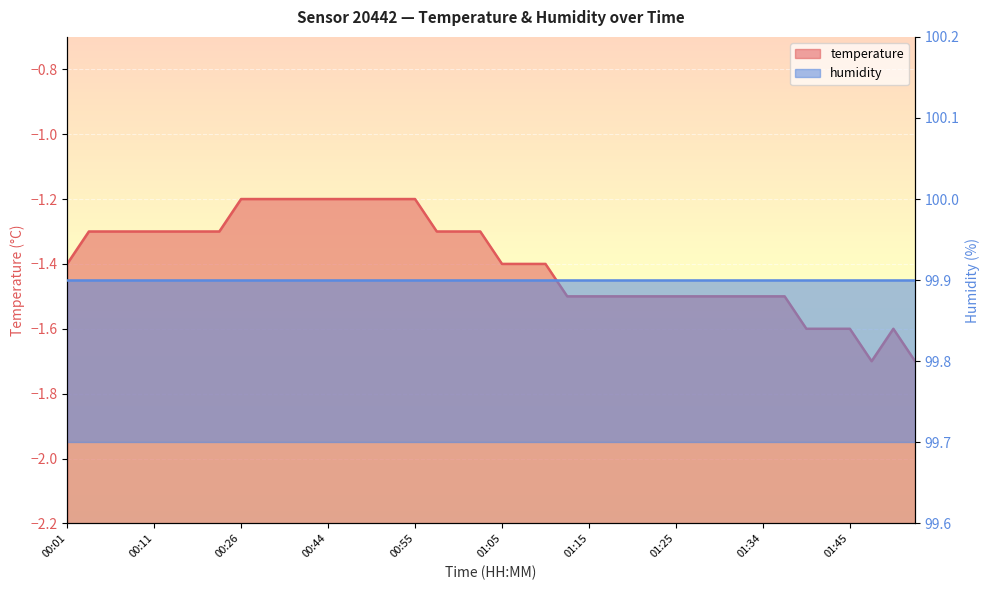

What is the difference between the maximum and second lowest values?

0.5